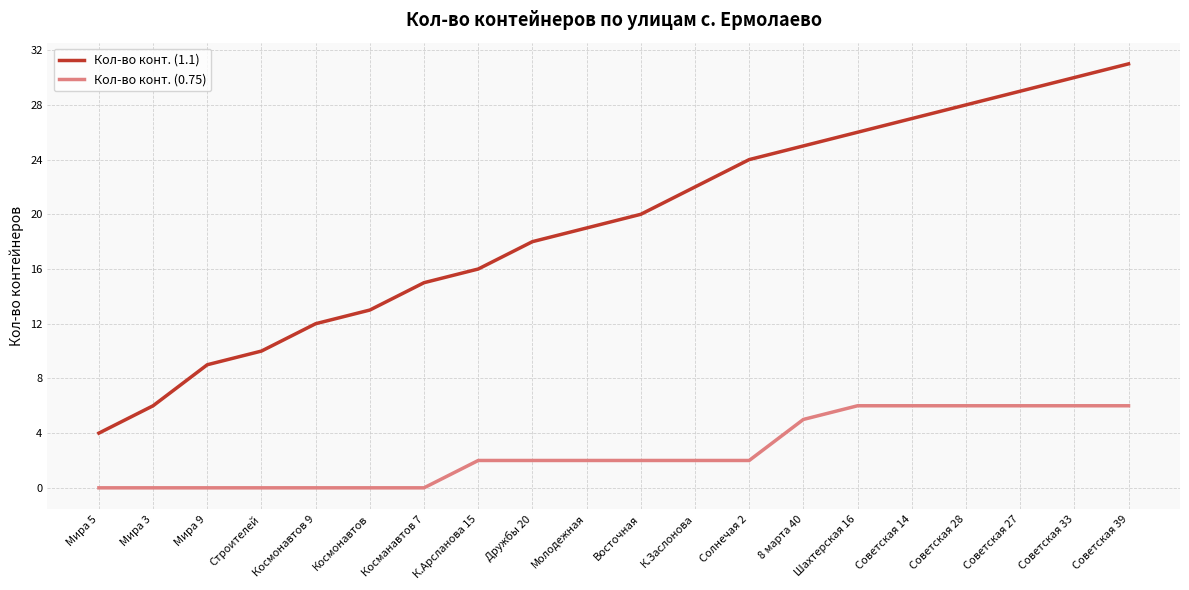

True or false: Кол-во конт. (1.1) and Кол-во конт. (0.75) intersect in this chart.

False